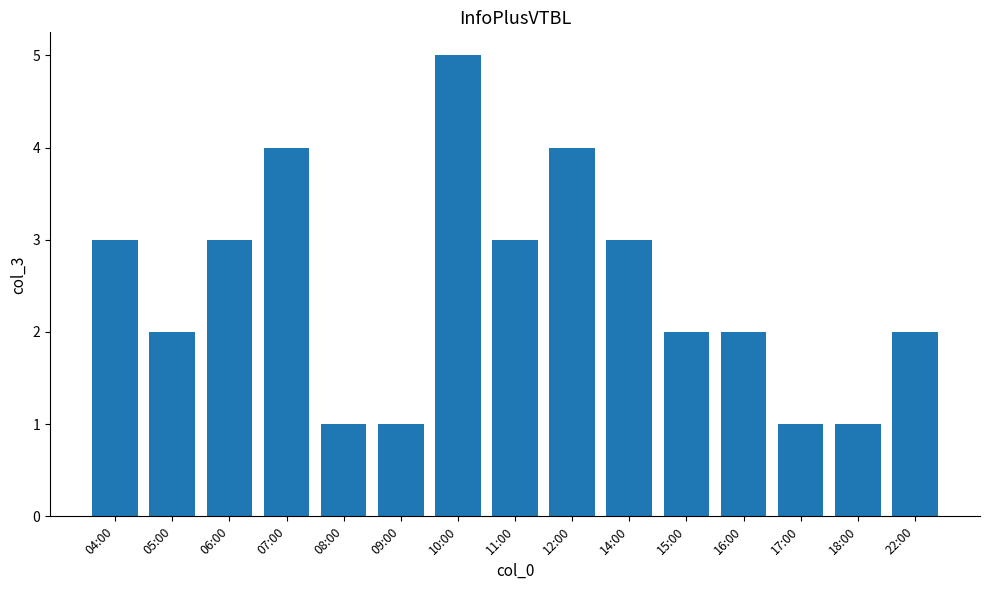

Reading left to right, what are all the values shown in this chart?

3	2	3	4	1	1	5	3	4	3	2	2	1	1	2